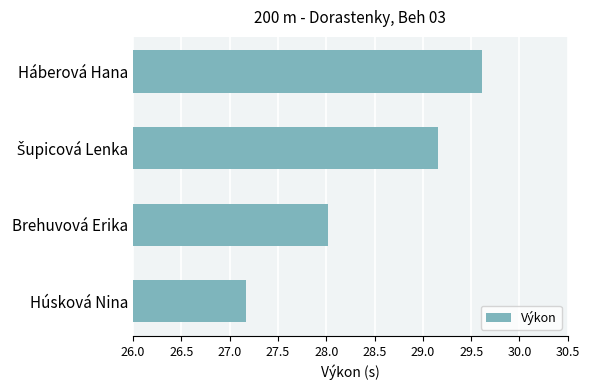

Which has a higher value, Brehuvová Erika or Húsková Nina?

Brehuvová Erika